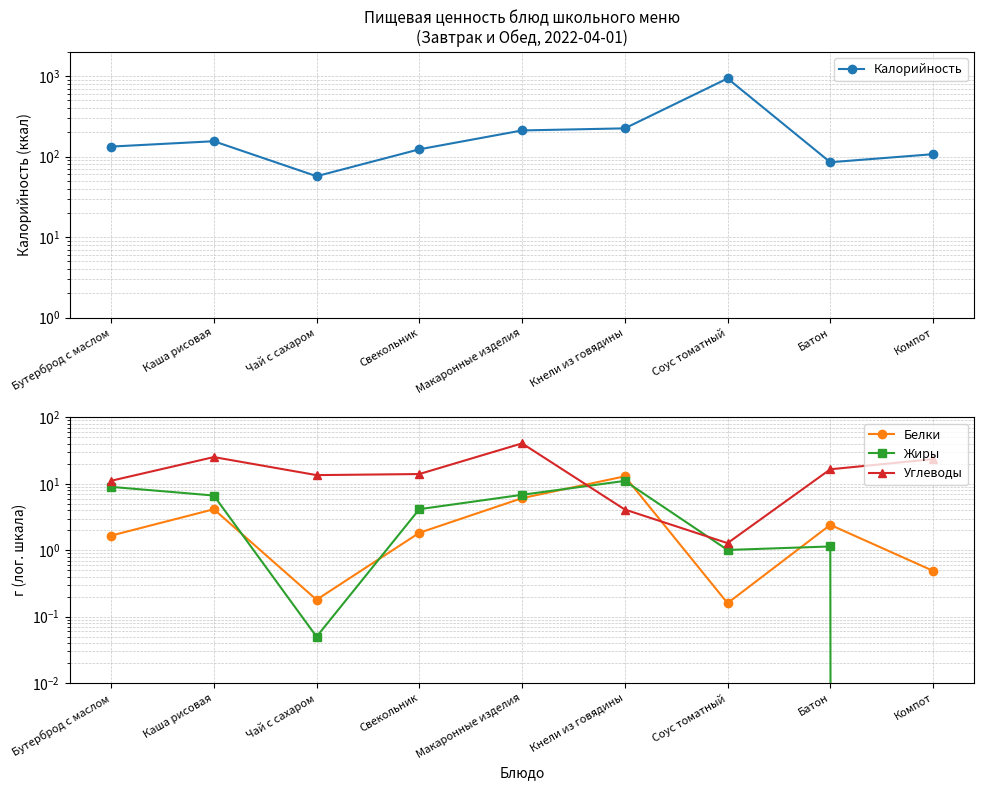

What are all the series names shown in the legend?

Калорийность, Белки, Жиры, Углеводы